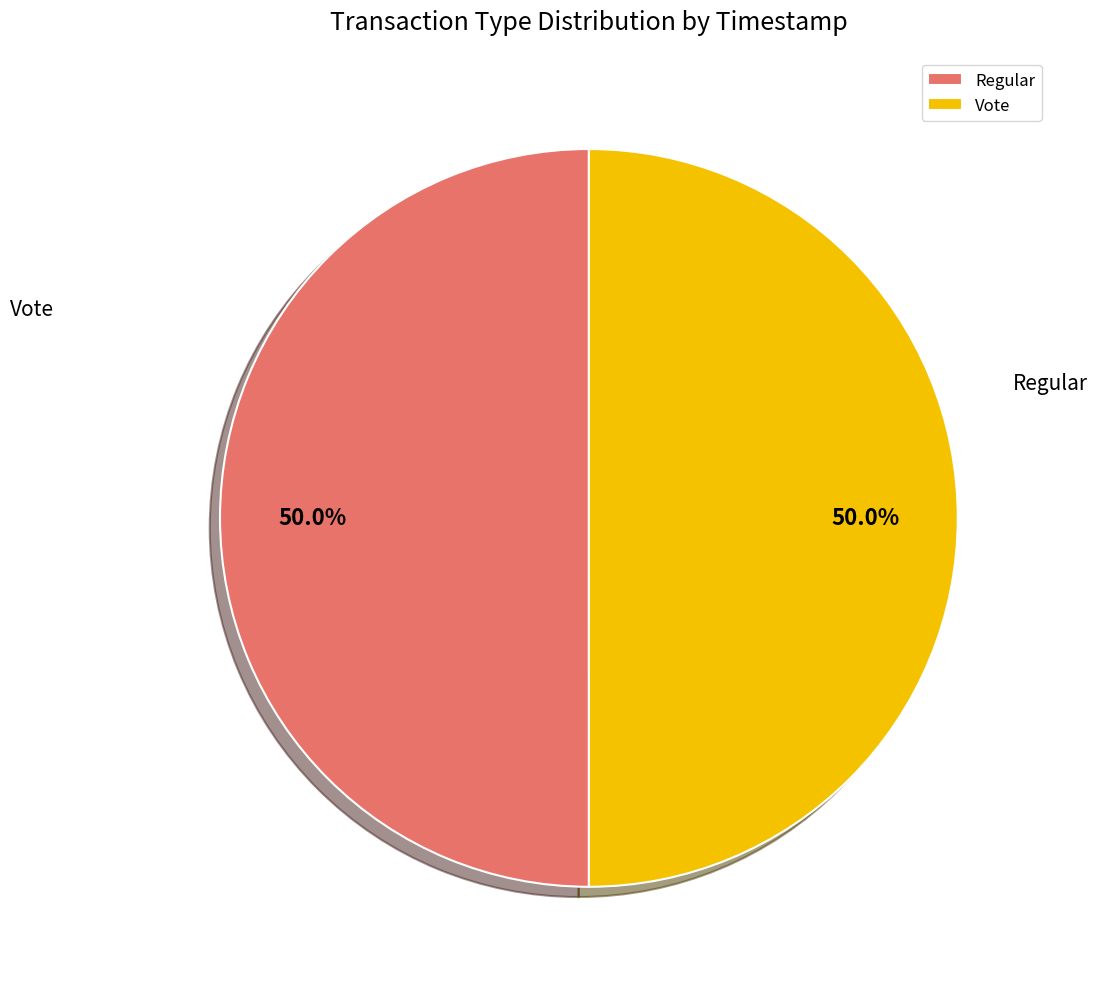

Which category accounts for the majority?

Regular